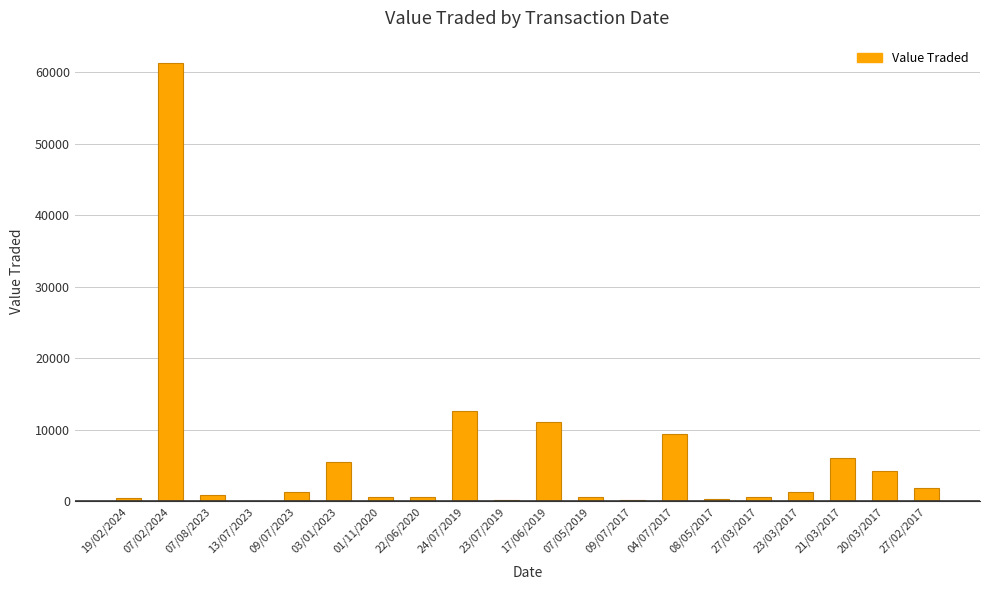

Count the number of categories in the chart.

20